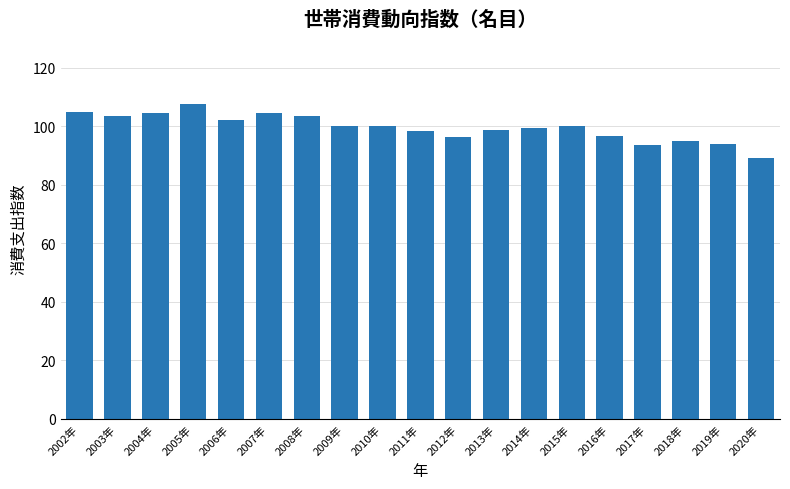

What is the difference between the maximum and minimum values?

18.3